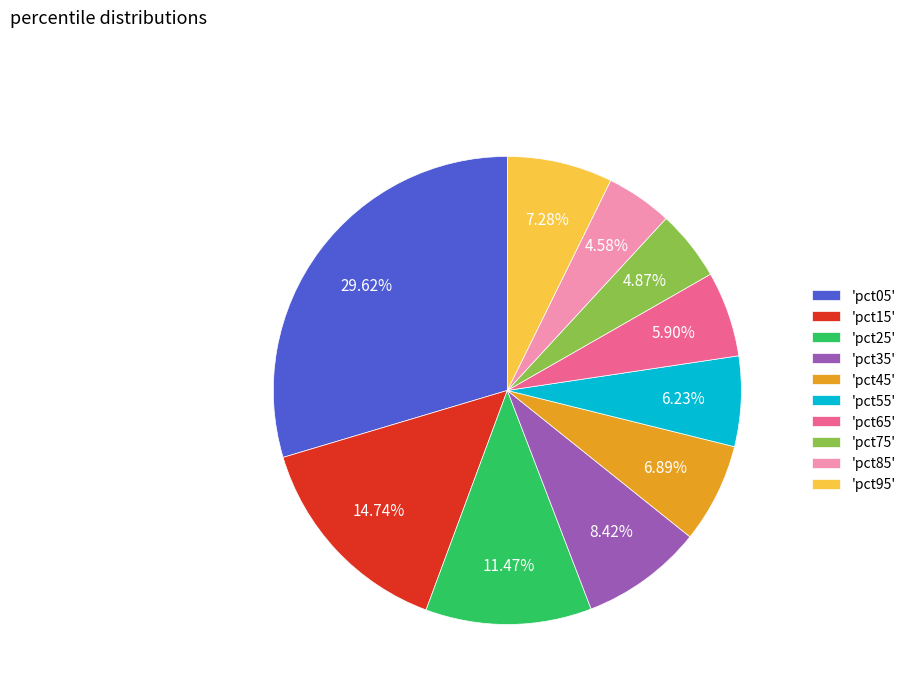

Does 'pct05' account for over 50% of the chart?

No